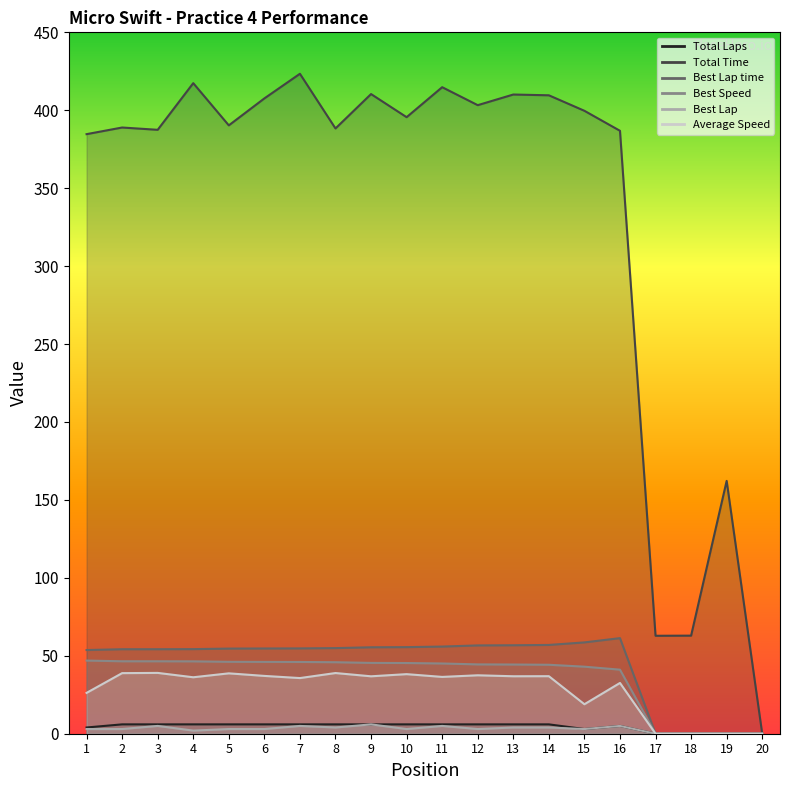

What is the approximate value of Best Speed at 12?

44.5